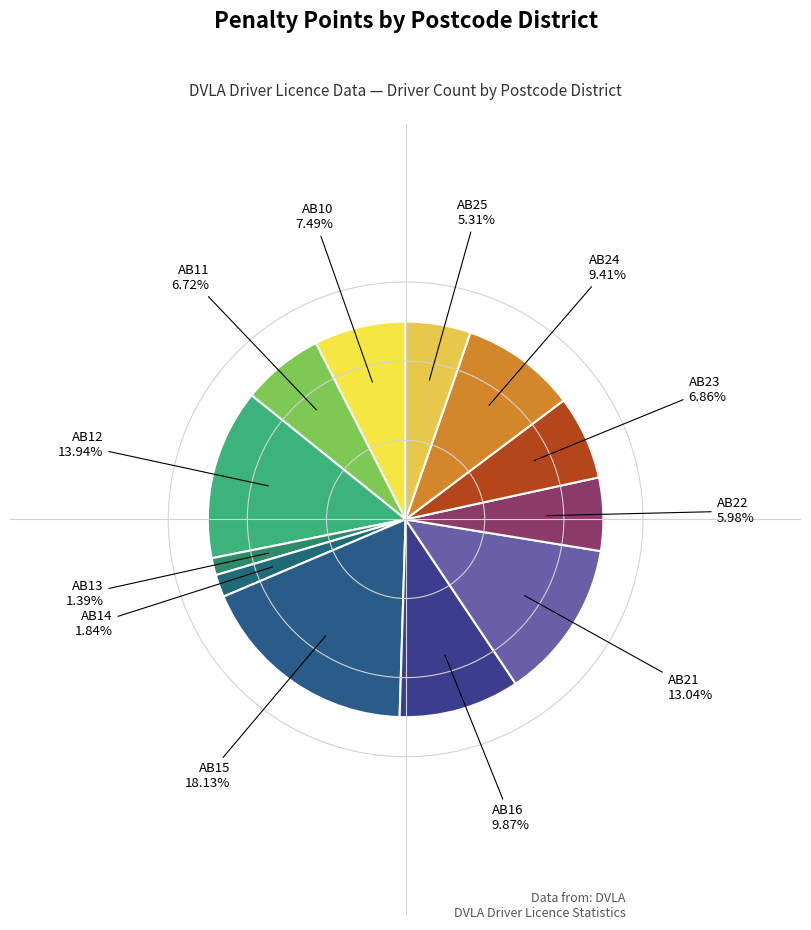

How many segments does this pie chart have?

12